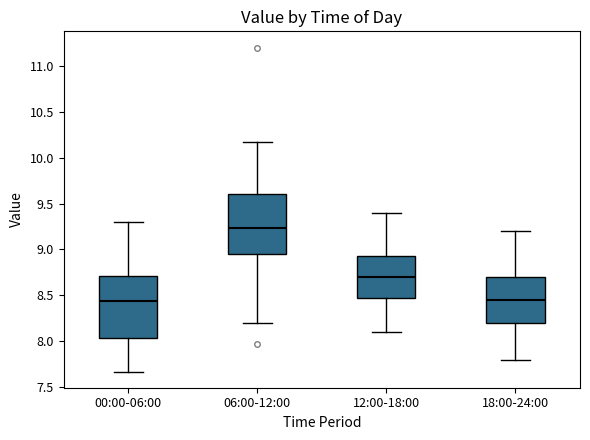

Reading left to right, read every box against the y-axis: the position of its median line, the range the box covers, and the ends of its whiskers. The values are not printed on the chart, so give them approximately, as read against the axis.

00:00-06:00: median 8.45, box 8.05 to 8.70, whiskers 7.65 to 9.30
06:00-12:00: median 9.25, box 8.95 to 9.60, whiskers 8.20 to 10.15
12:00-18:00: median 8.70, box 8.50 to 8.95, whiskers 8.10 to 9.40
18:00-24:00: median 8.45, box 8.20 to 8.70, whiskers 7.80 to 9.20